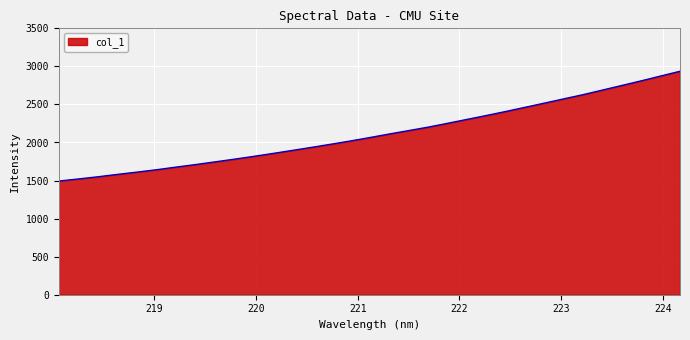

Count the number of data series in this chart.

1